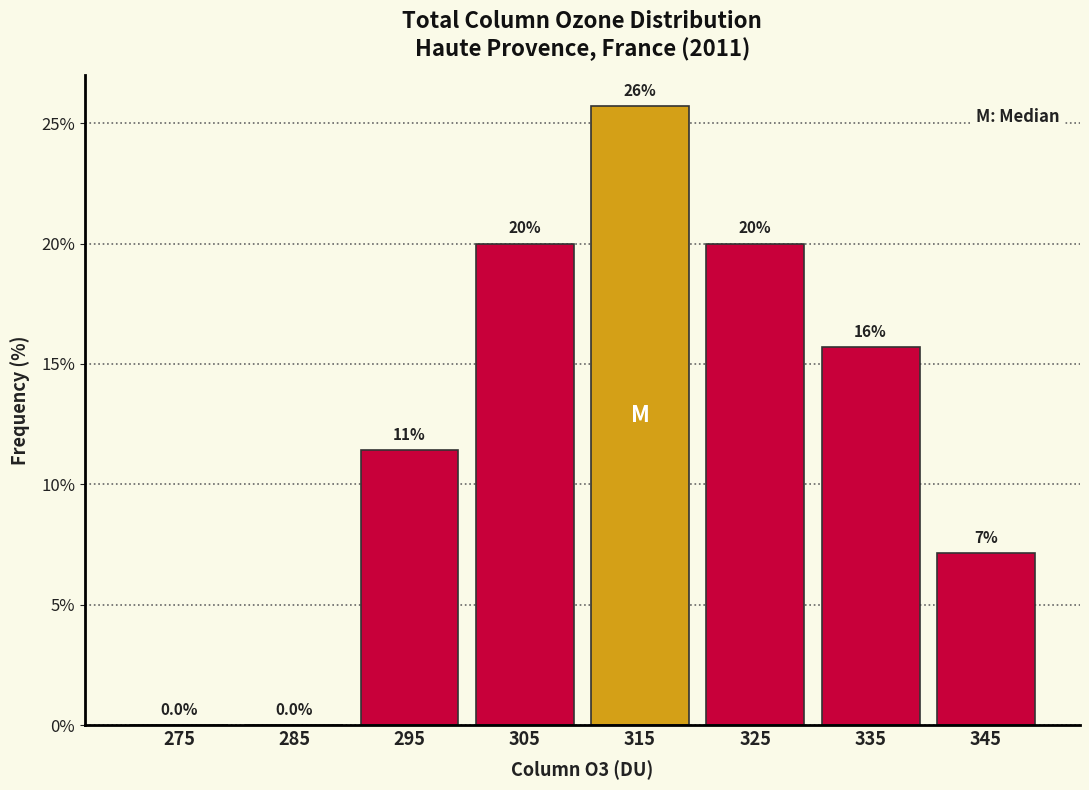

Which range on the x-axis has the tallest bar?

310 to 320